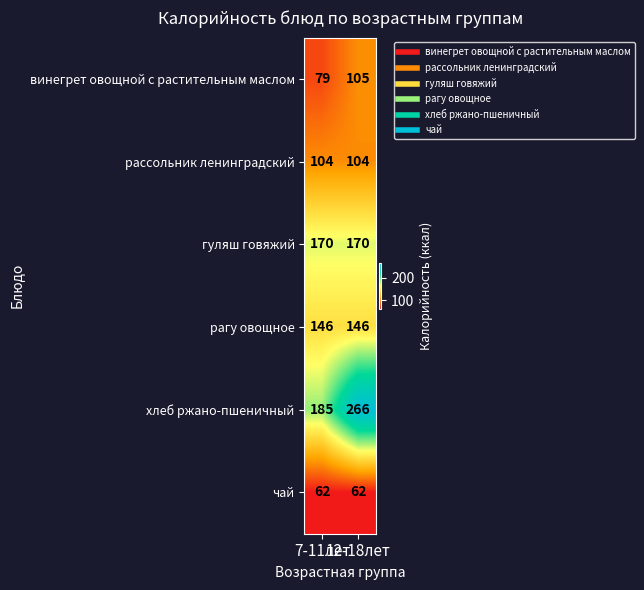

Which label corresponds to the largest value in the chart?

12-18лет